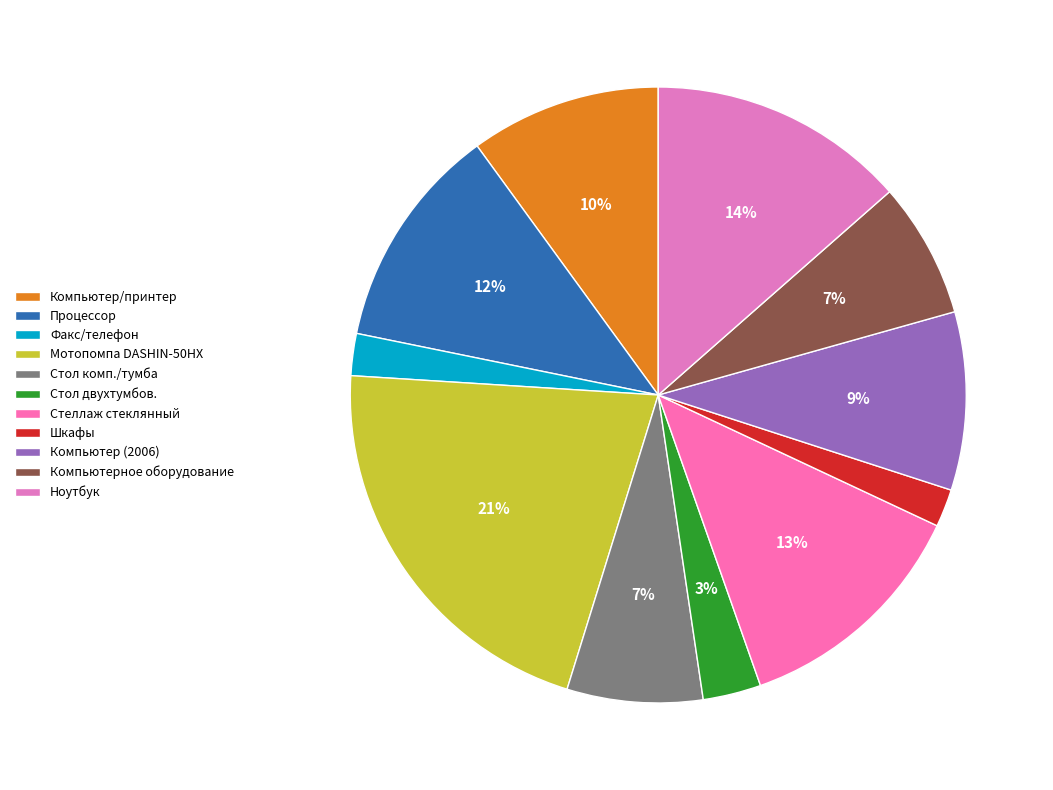

Rank the categories by value from highest to lowest.

Мотопомпа DASHIN-50HX, Ноутбук, Стеллаж стеклянный, Процессор, Компьютер/принтер, Компьютер (2006), Стол комп./тумба, Компьютерное оборудование, Стол двухтумбов., Факс/телефон, Шкафы